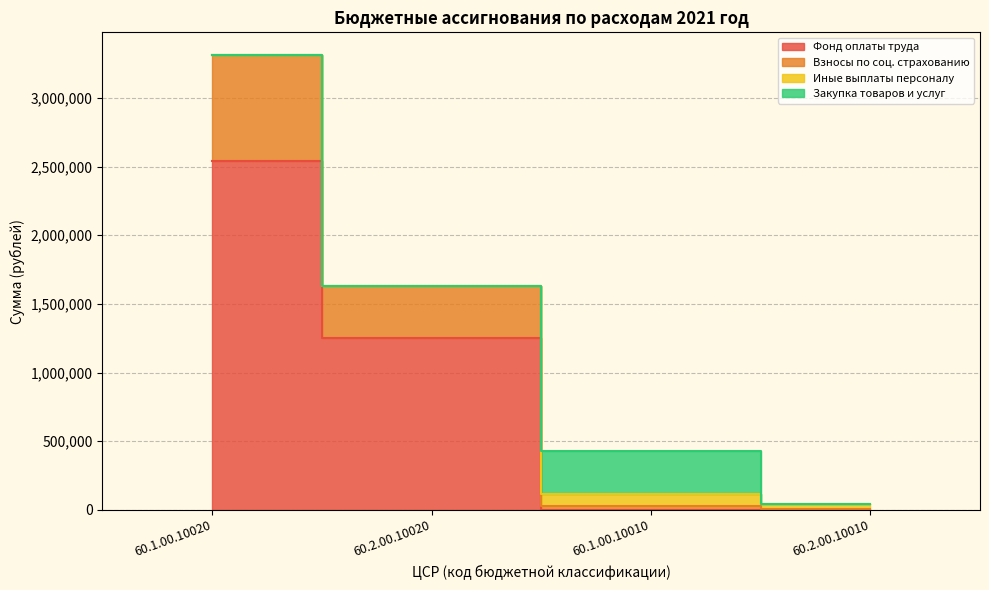

How many interior local peaks does the Закупка товаров и услуг series have?

1